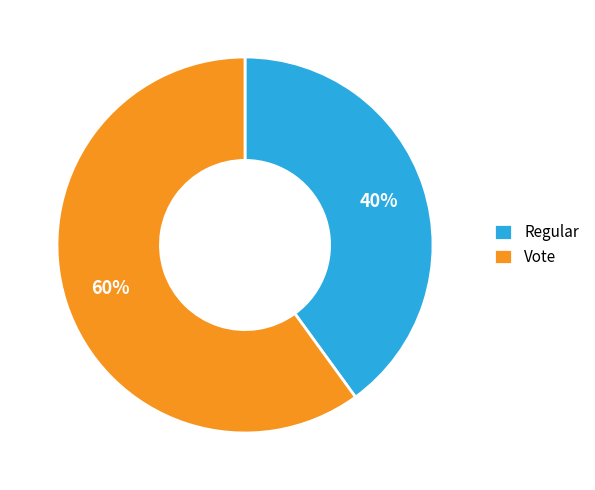

Is there a majority slice in this chart?

Yes